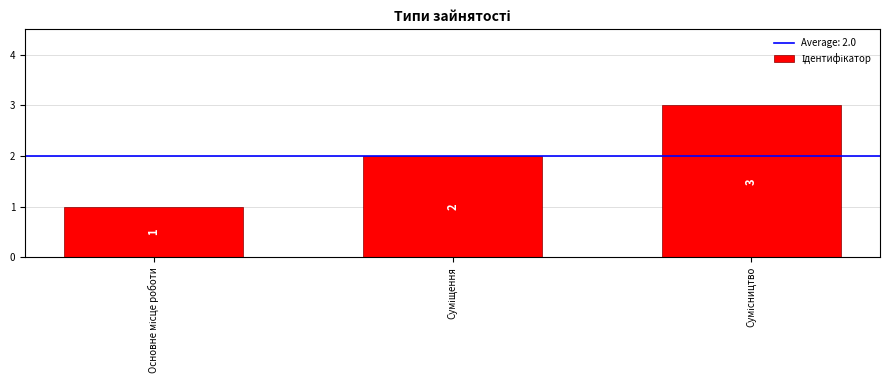

How many bars are there in total?

3